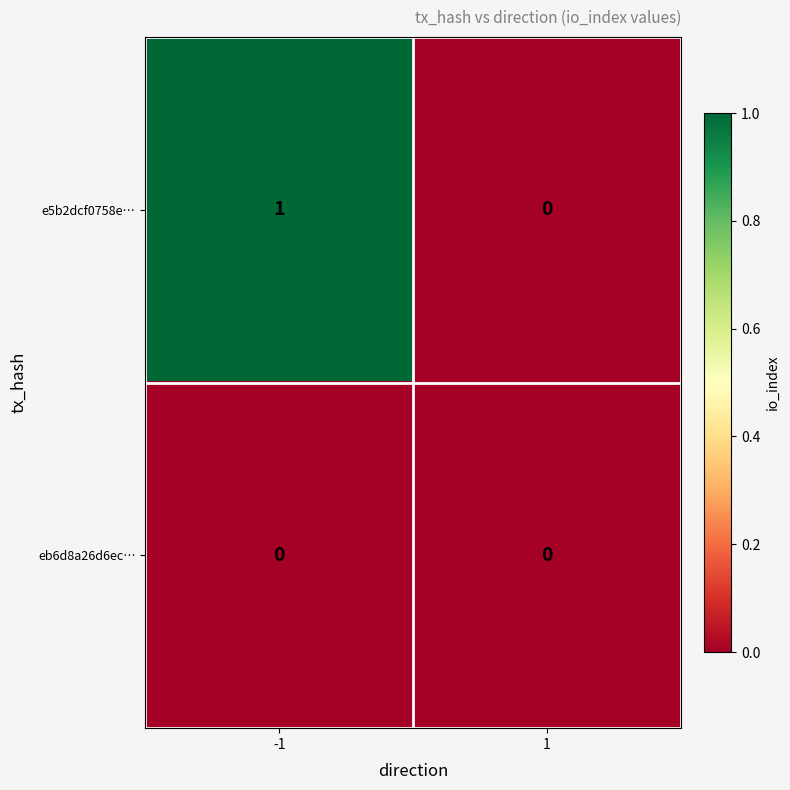

Reading left to right, list all the values displayed in this chart.

e5b2dcf0758e…: -1=1	1=0
eb6d8a26d6ec…: -1=0	1=0